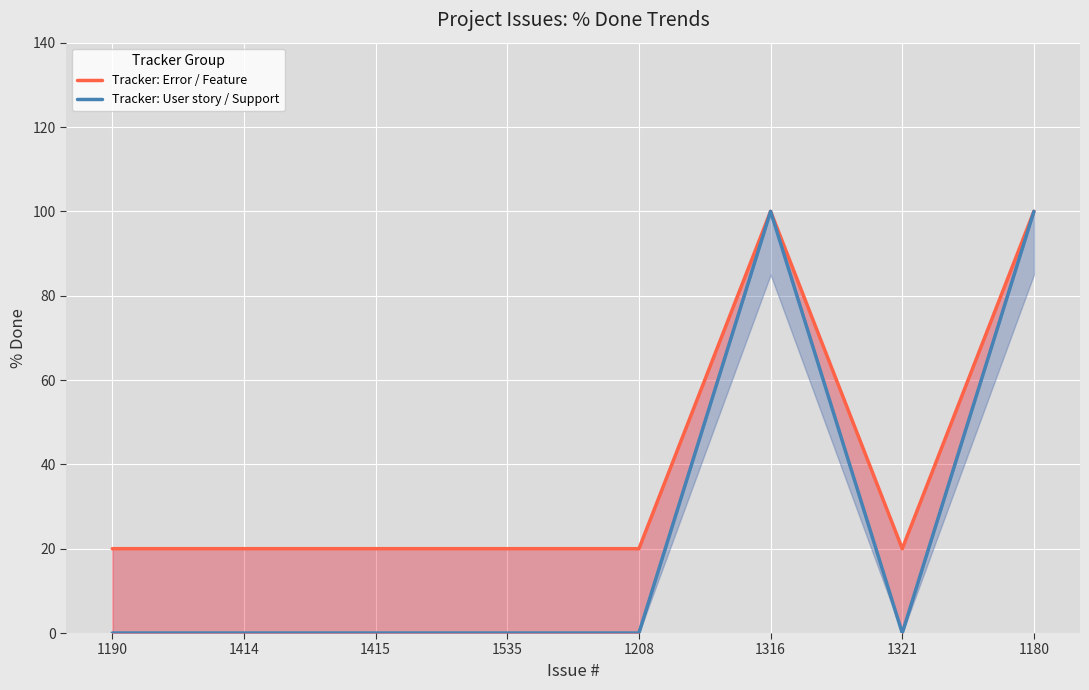

The value of Tracker: User story / Support at 1316 is 100. True or false?

True